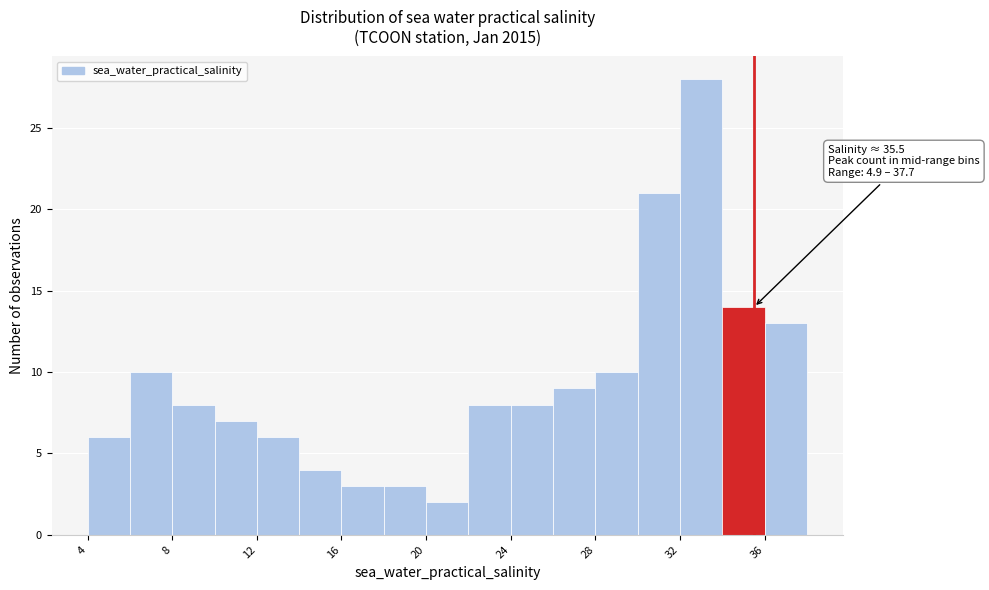

Which range on the x-axis has the tallest bar?

32 to 34